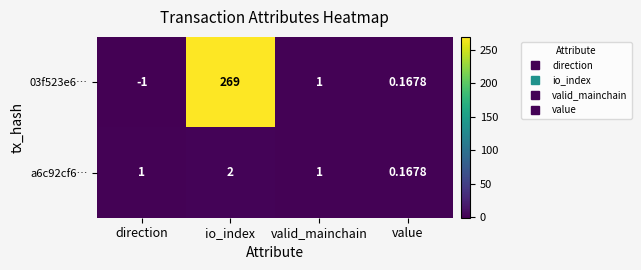

At which label does 03f523e6… first exceed 1?

io_index